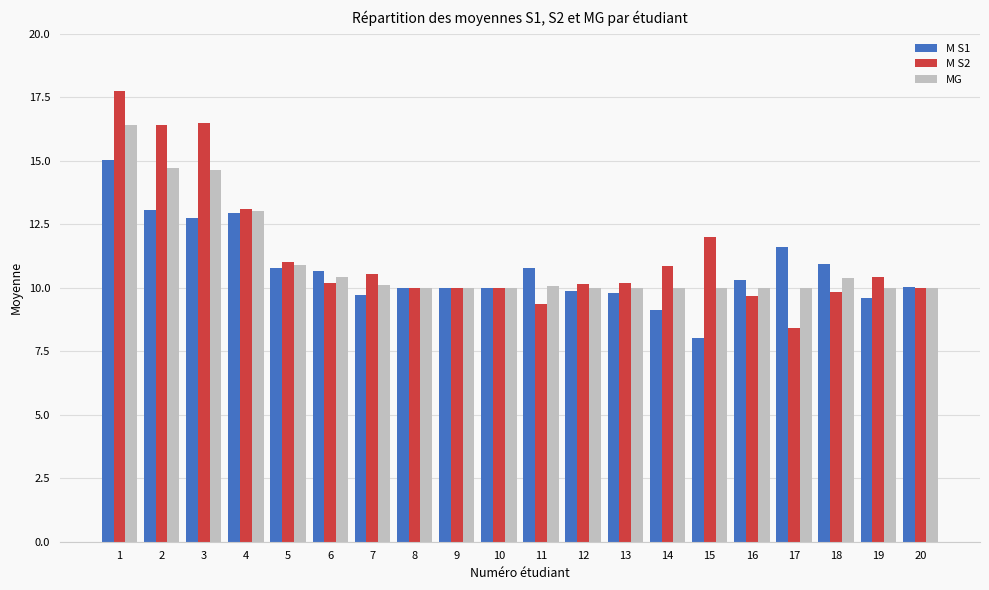

At 13, list the series in order from smallest to largest.

M S1, MG, M S2